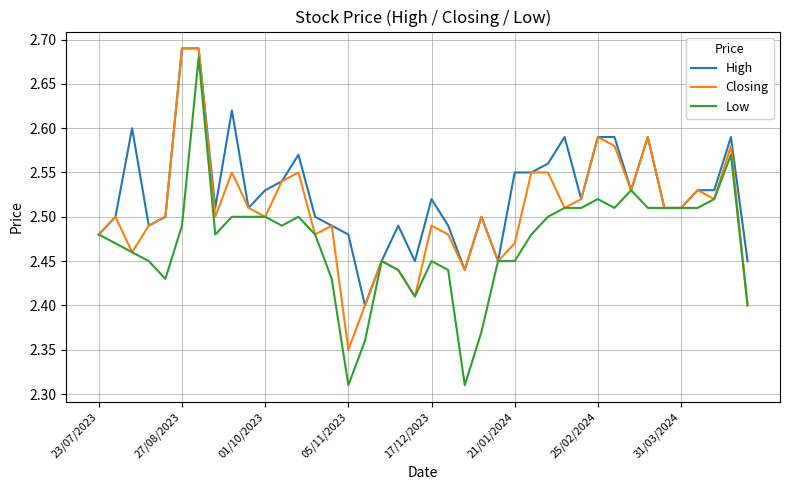

Which series has the largest total across all categories?

High